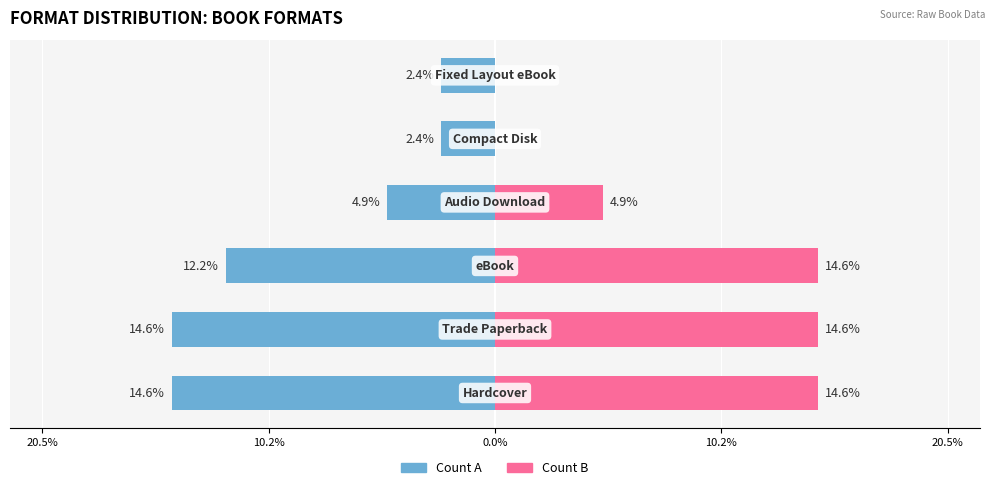

What is the maximum value shown in the chart?

14.6